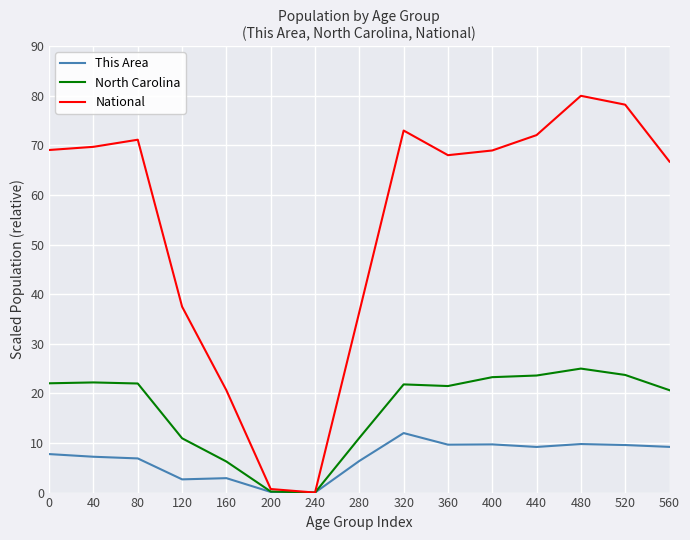

Rank the series at 480 from lowest to highest value.

This Area, North Carolina, National